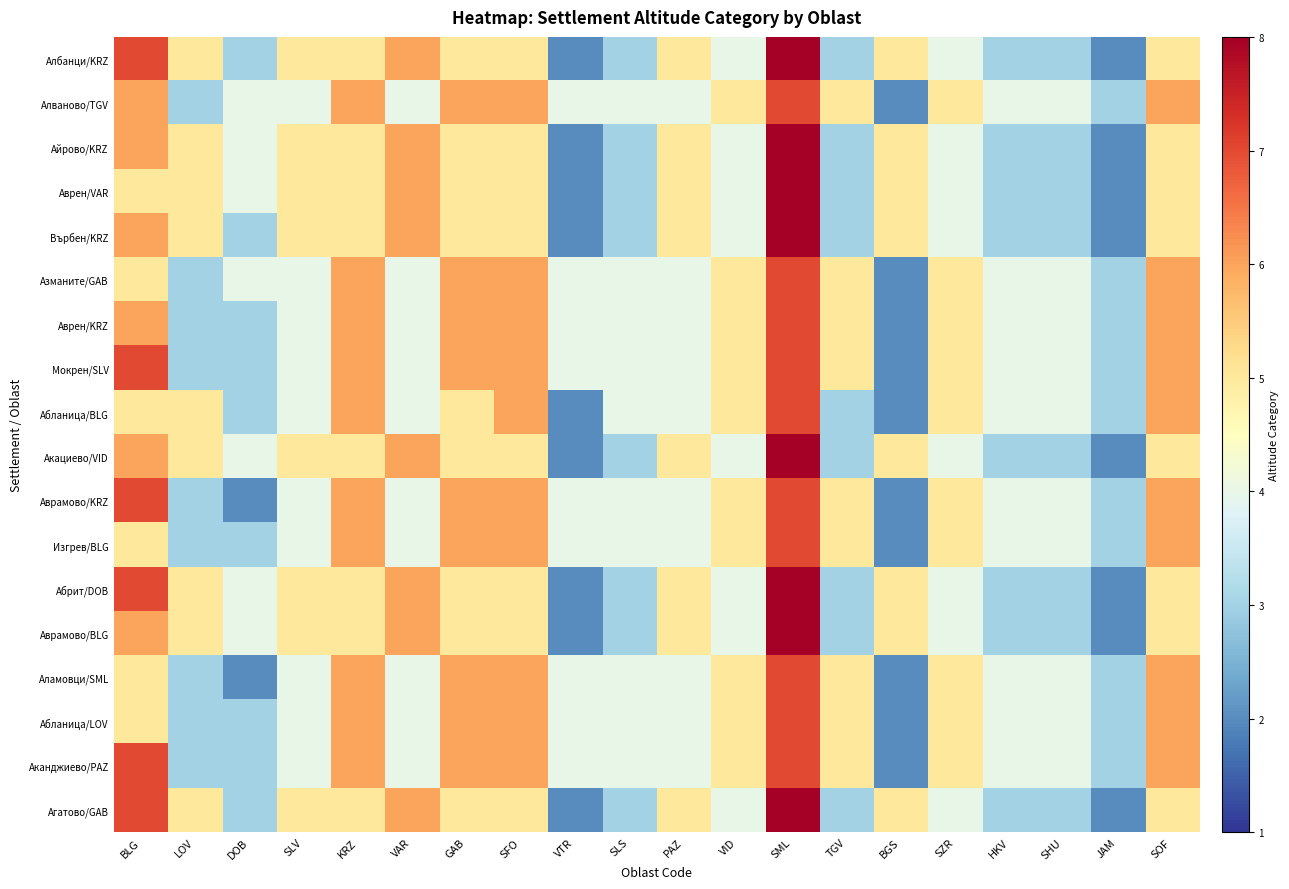

What is the total value across all series at SLV?

80